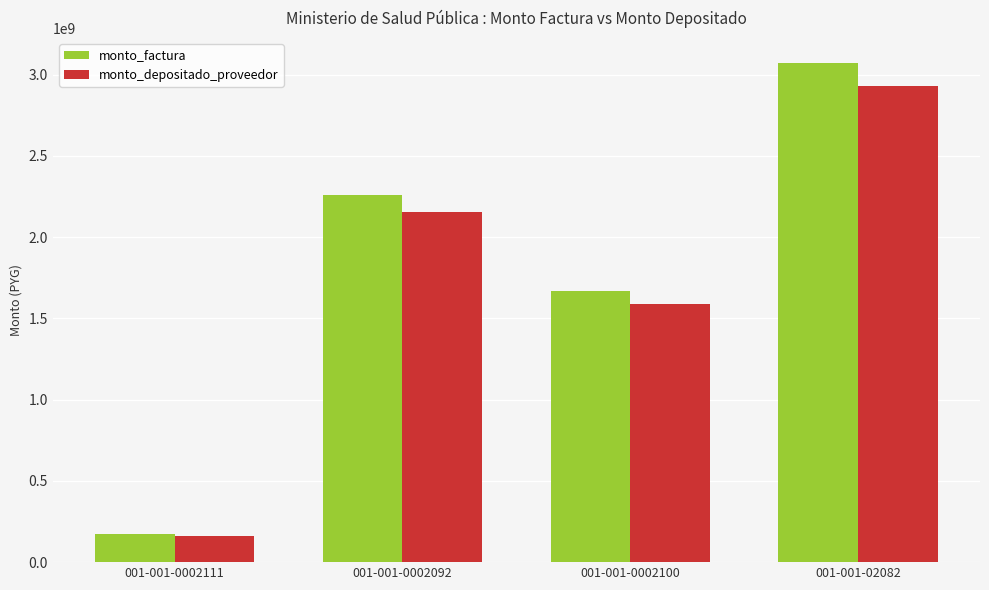

What is the difference between the highest and lowest values at 001-001-0002092?

105092000